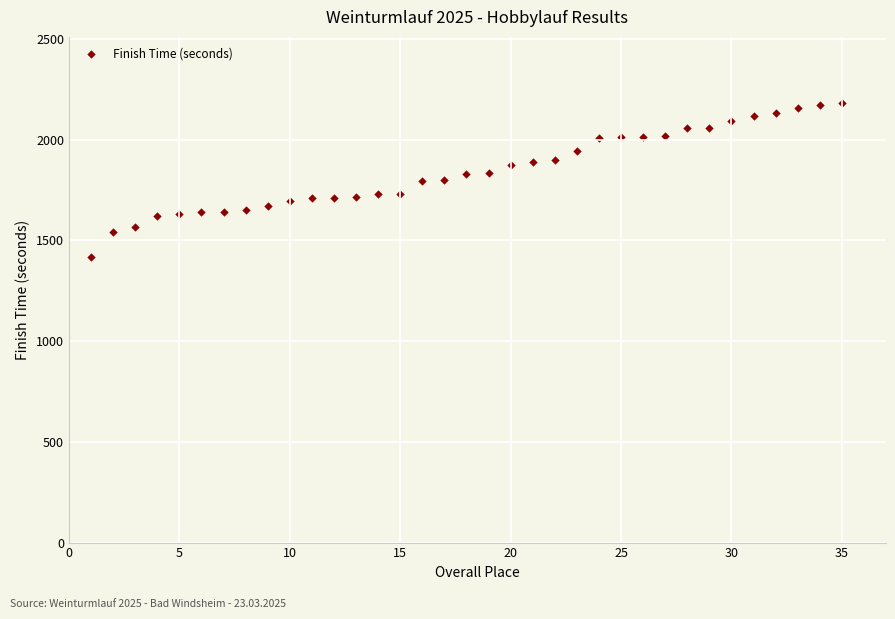

What is the range of X values (max minus min)?

34